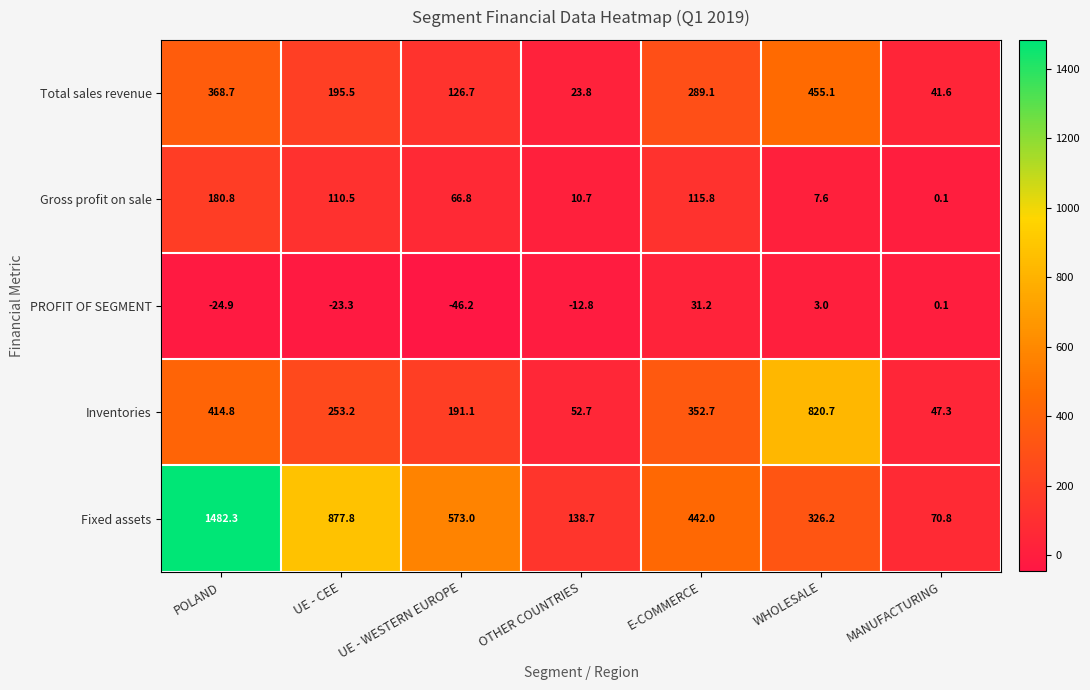

The Inventories series shows 537.5 at E-COMMERCE. True or false?

False